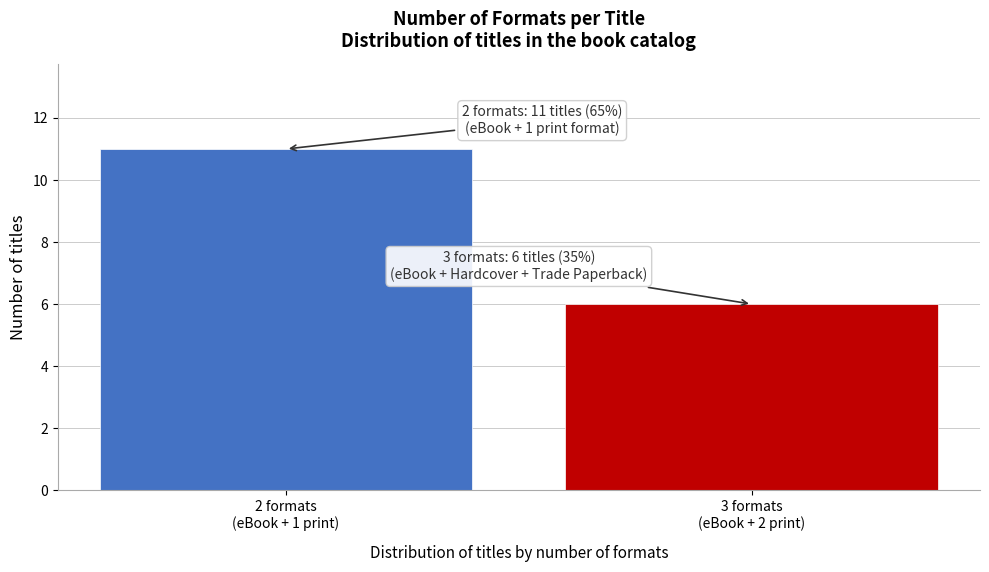

Reading left to right, list all the values displayed in this chart.

11	6